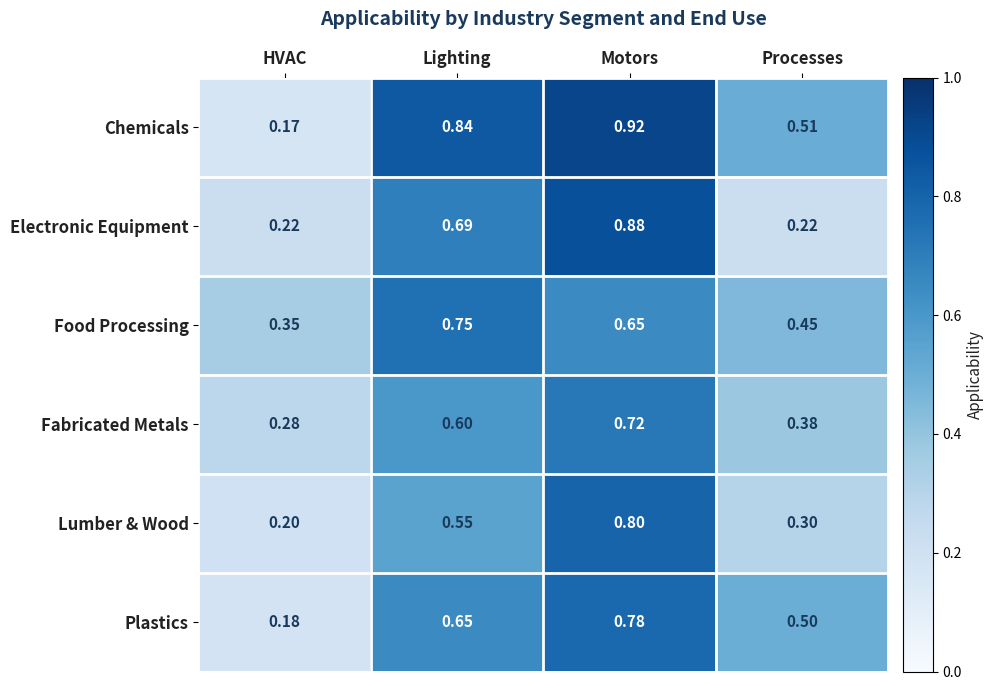

Is the value of Lumber & Wood at Processes greater than the value of Food Processing at Lighting?

No